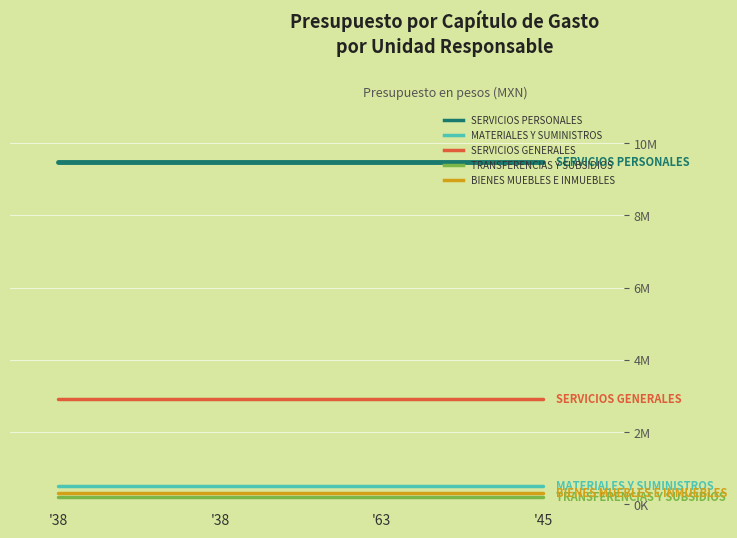

What are all the series names shown in the legend?

SERVICIOS PERSONALES, MATERIALES Y SUMINISTROS, SERVICIOS GENERALES, TRANSFERENCIAS Y SUBSIDIOS, BIENES MUEBLES E INMUEBLES